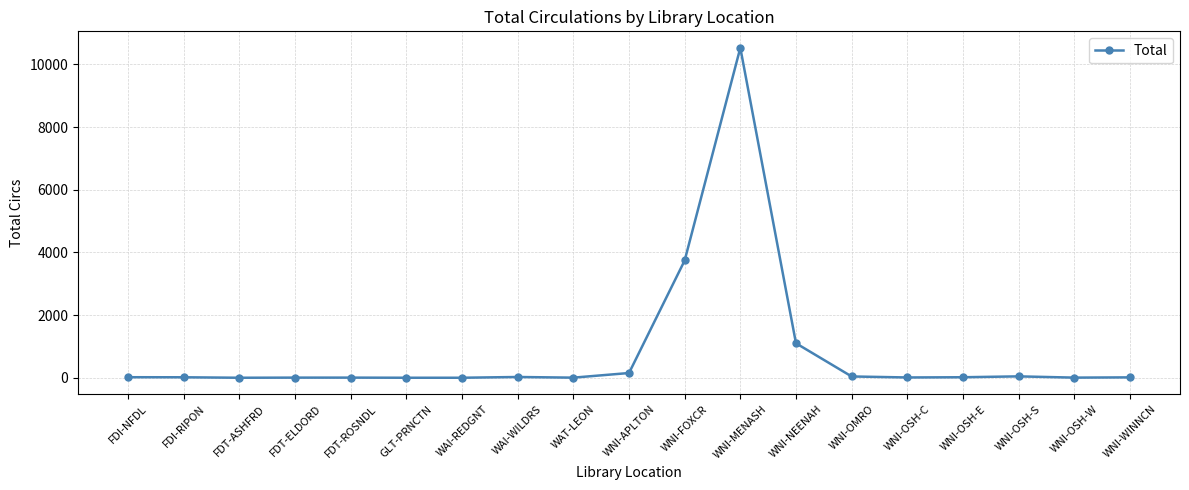

Is it true that the value at WNI-OMRO is 42?

True